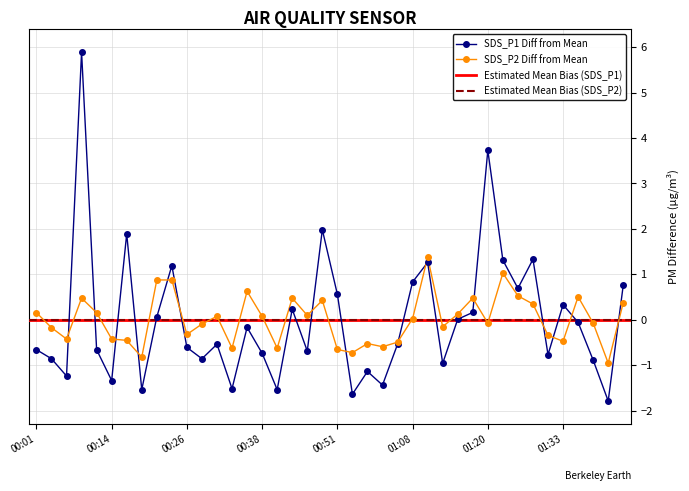

At which category does SDS_P2 reach its first local peak?

2021/06/26 00:09